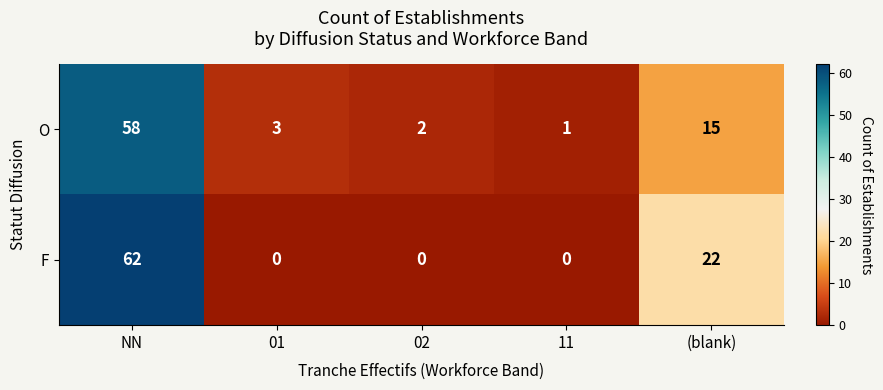

At which label does F reach its peak?

NN